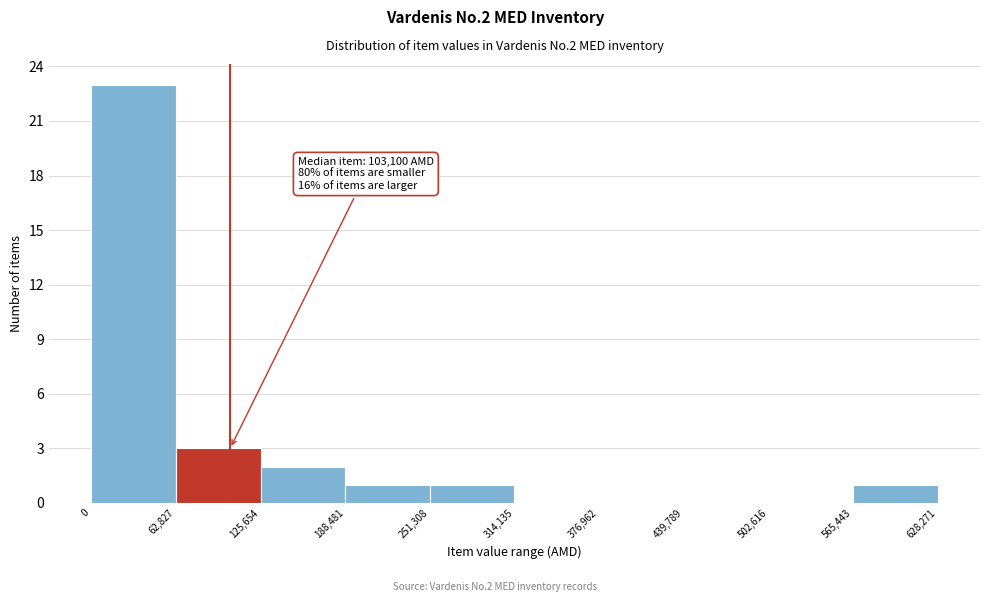

Which range on the x-axis has the tallest bar?

0 to 62,827